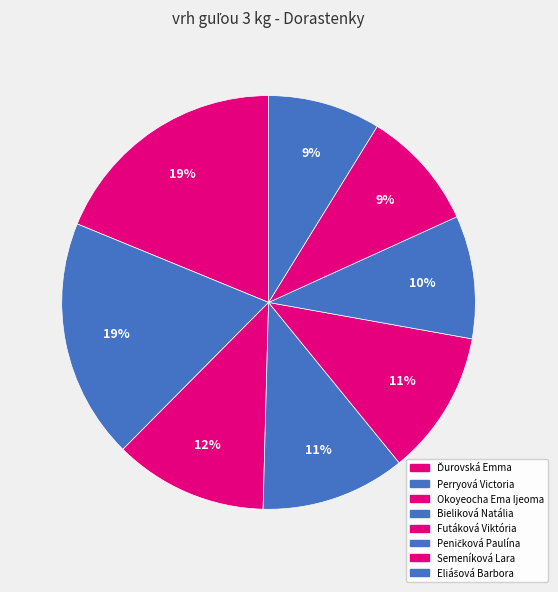

To the nearest percent, what portion does Futáková Viktória represent?

11%